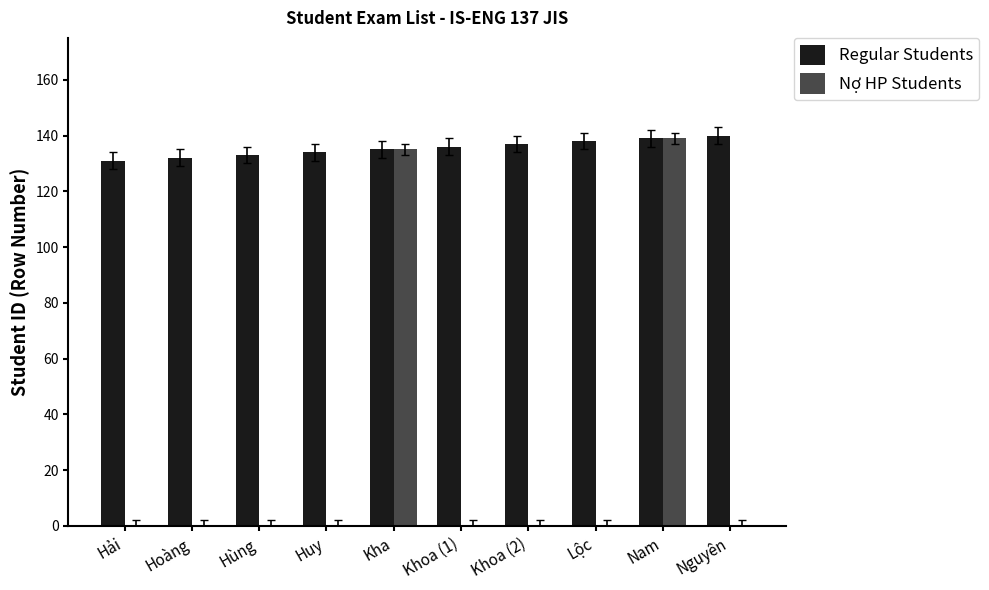

How many groups of bars are there?

10